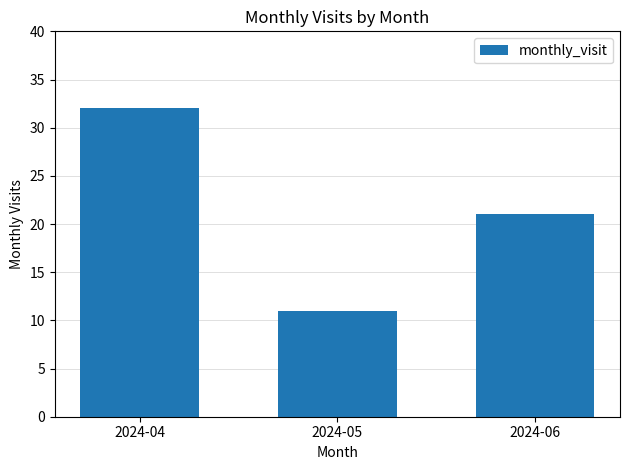

Is it true that the value at 2024-06 is 7?

False